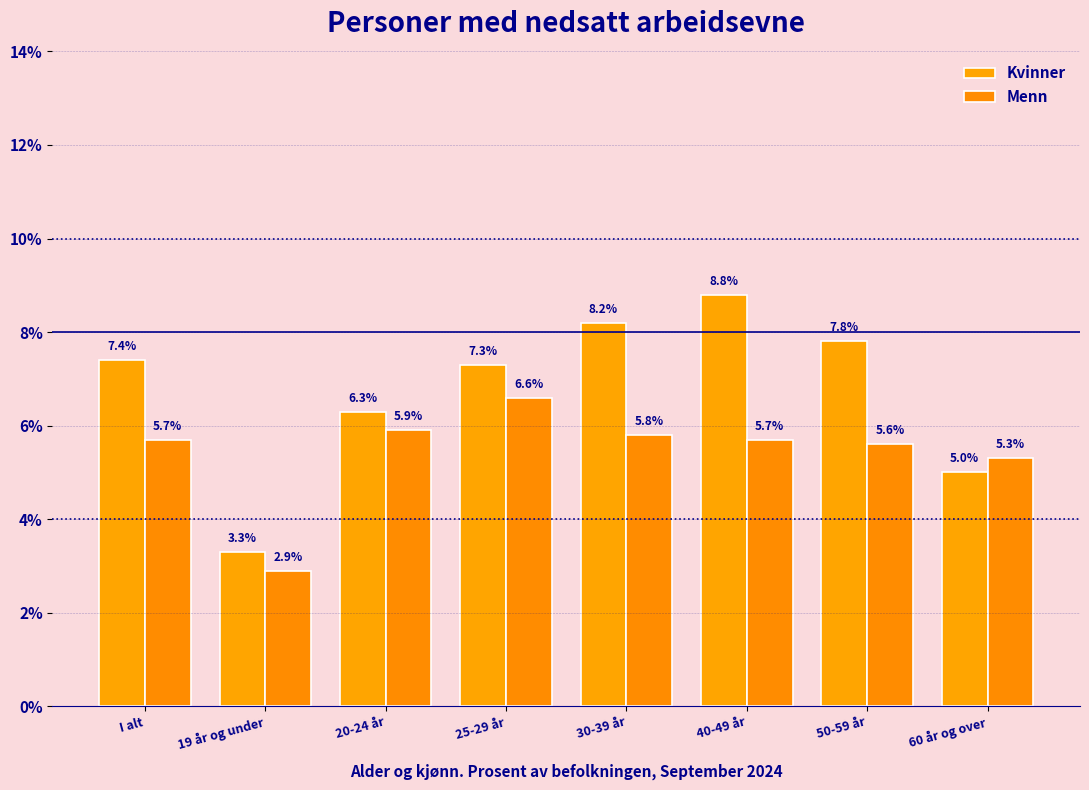

Does the chart contain any negative values?

No